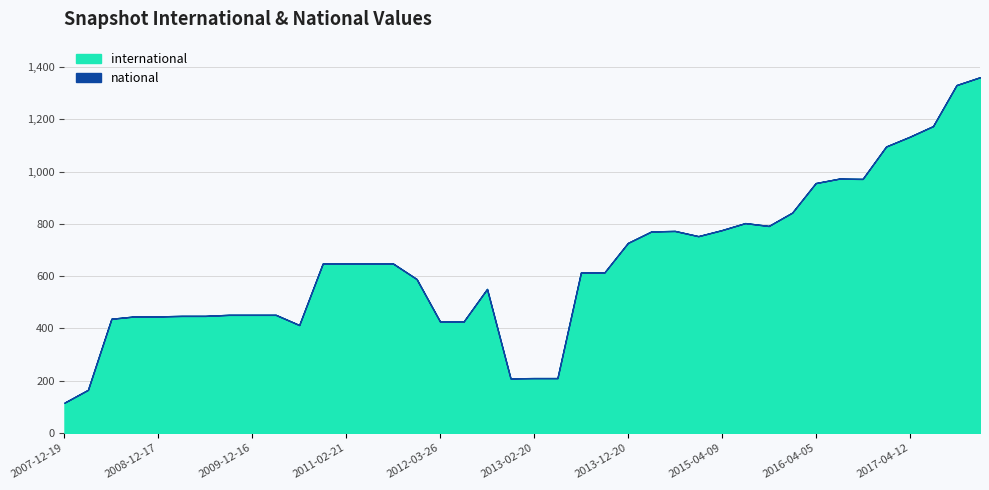

Rank the series by their maximum value, from lowest to highest.

national, international